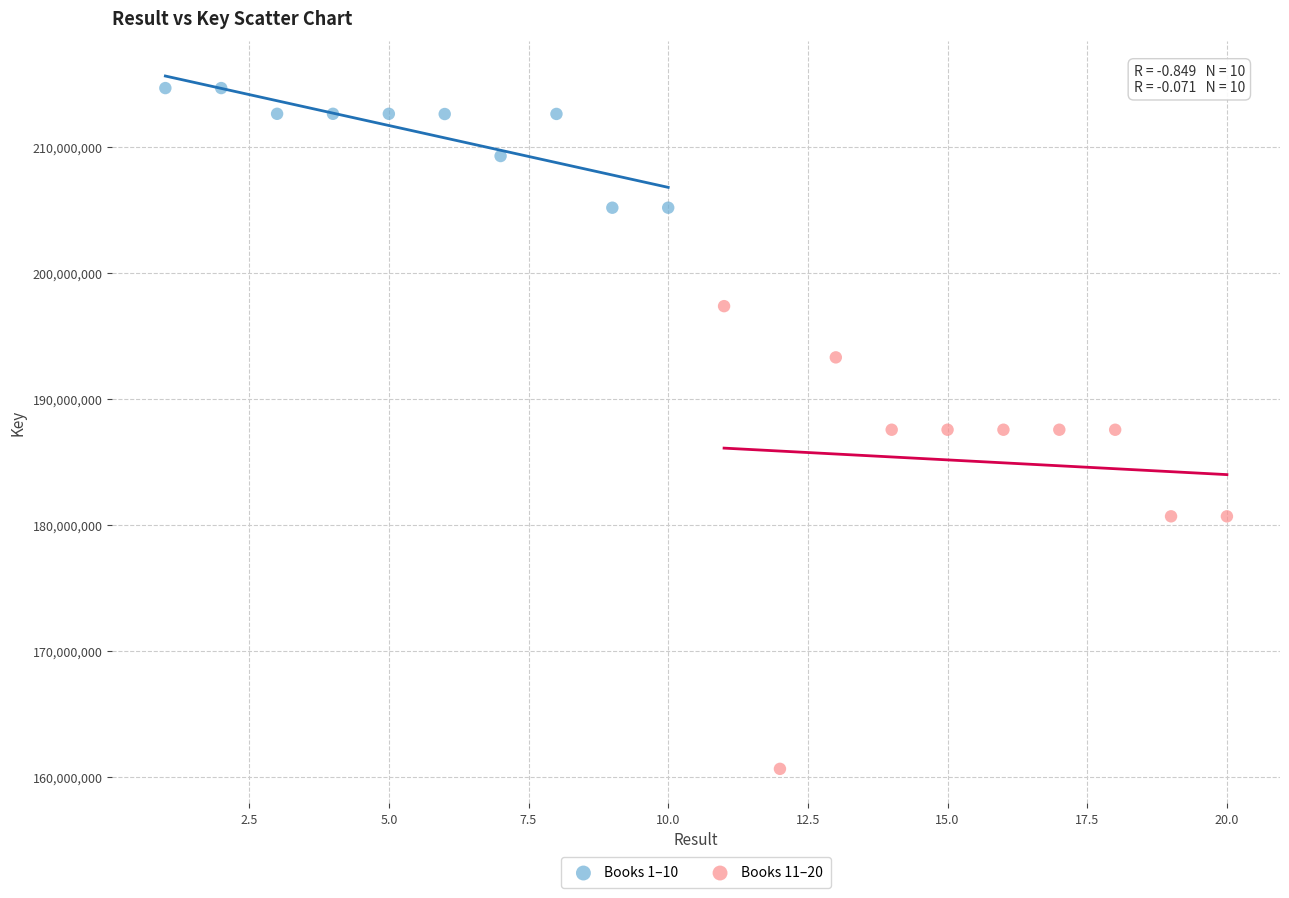

Which series reaches the maximum Y coordinate?

Books 1–10